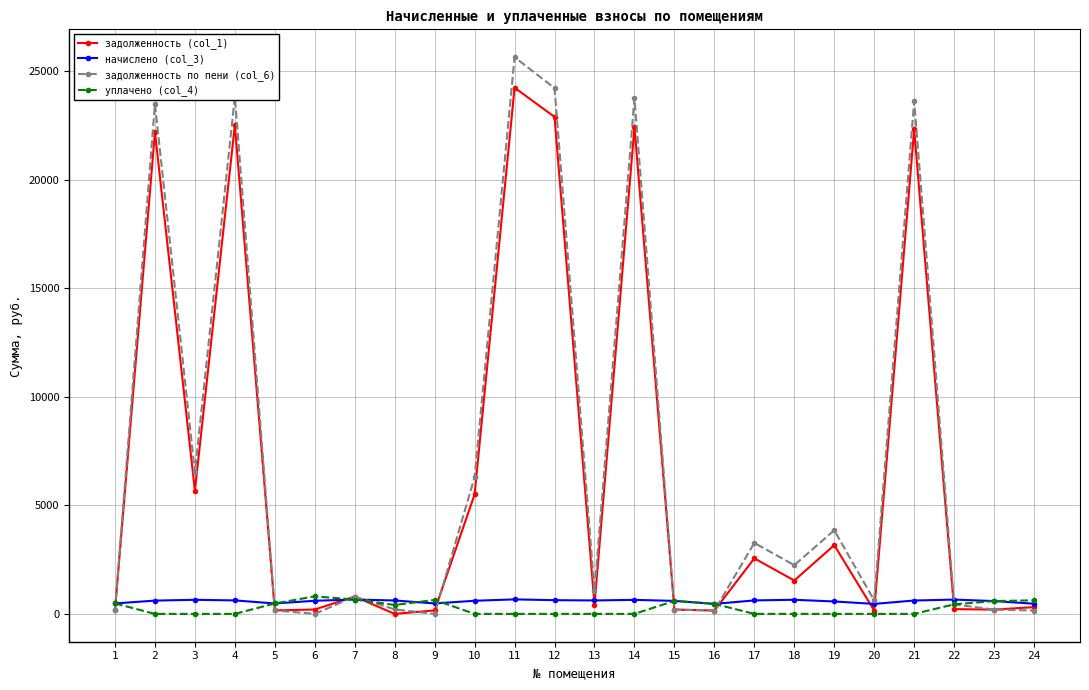

What are all the series names shown in the legend?

задолженность (col_1), начислено (col_3), задолженность по пени (col_6), уплачено (col_4)